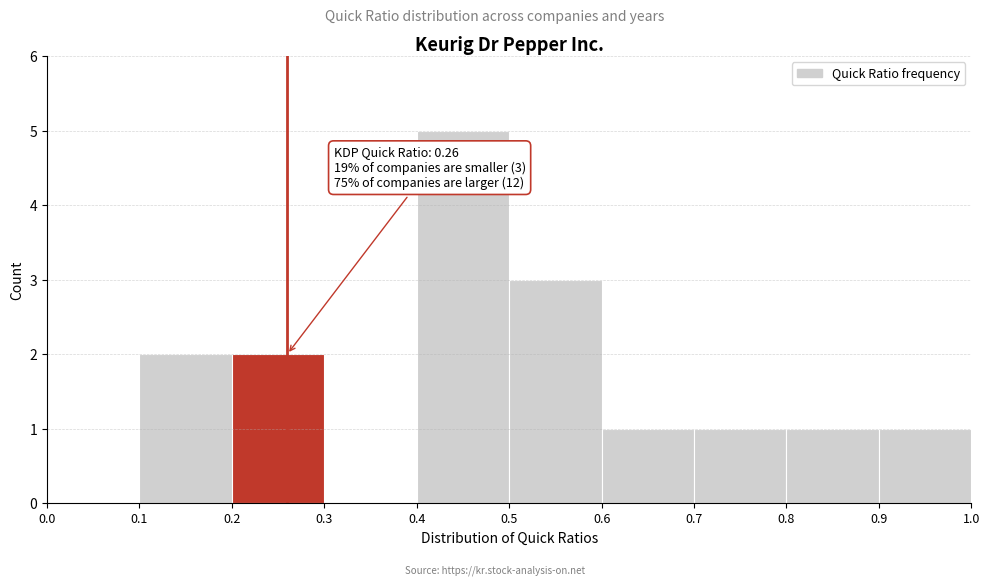

Over which range of the x-axis is the bar tallest?

0.4 to 0.5